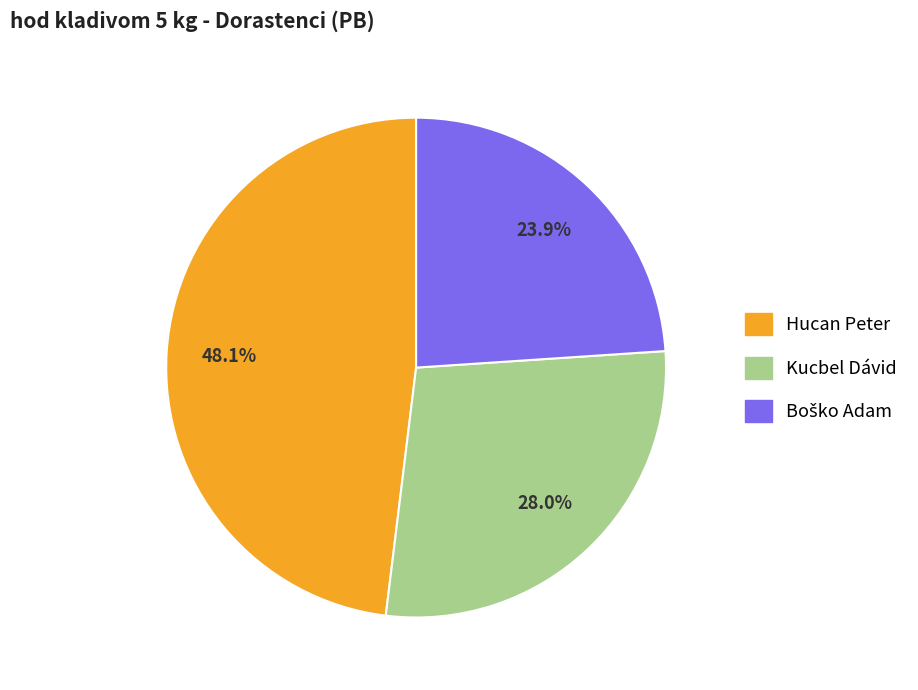

What is the largest slice in the pie chart?

Hucan Peter